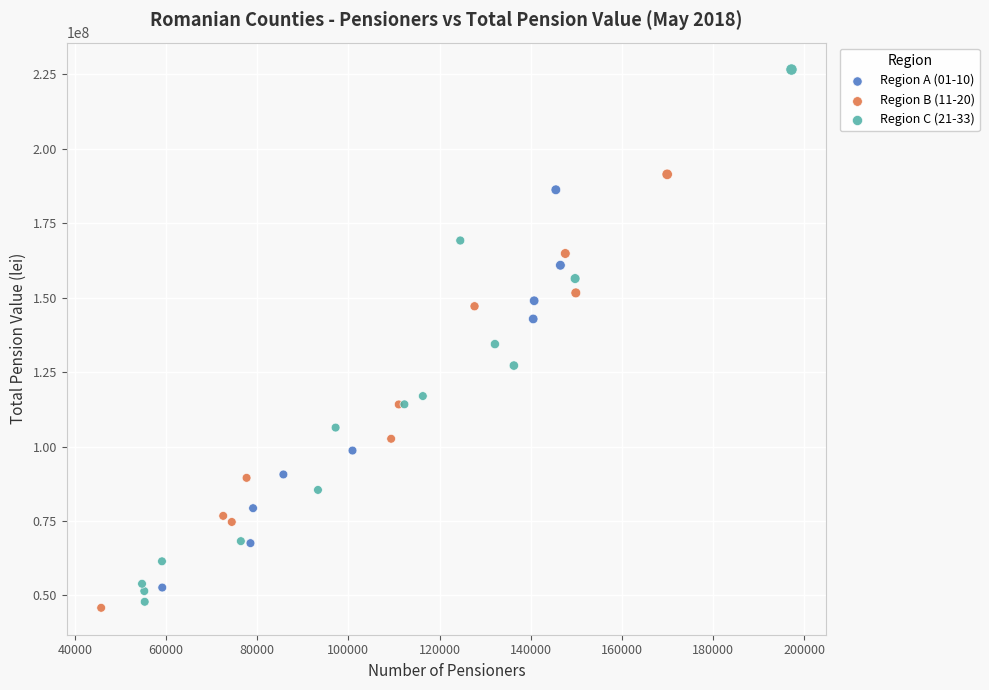

Which series contains the highest Y value?

Region C (21-33)